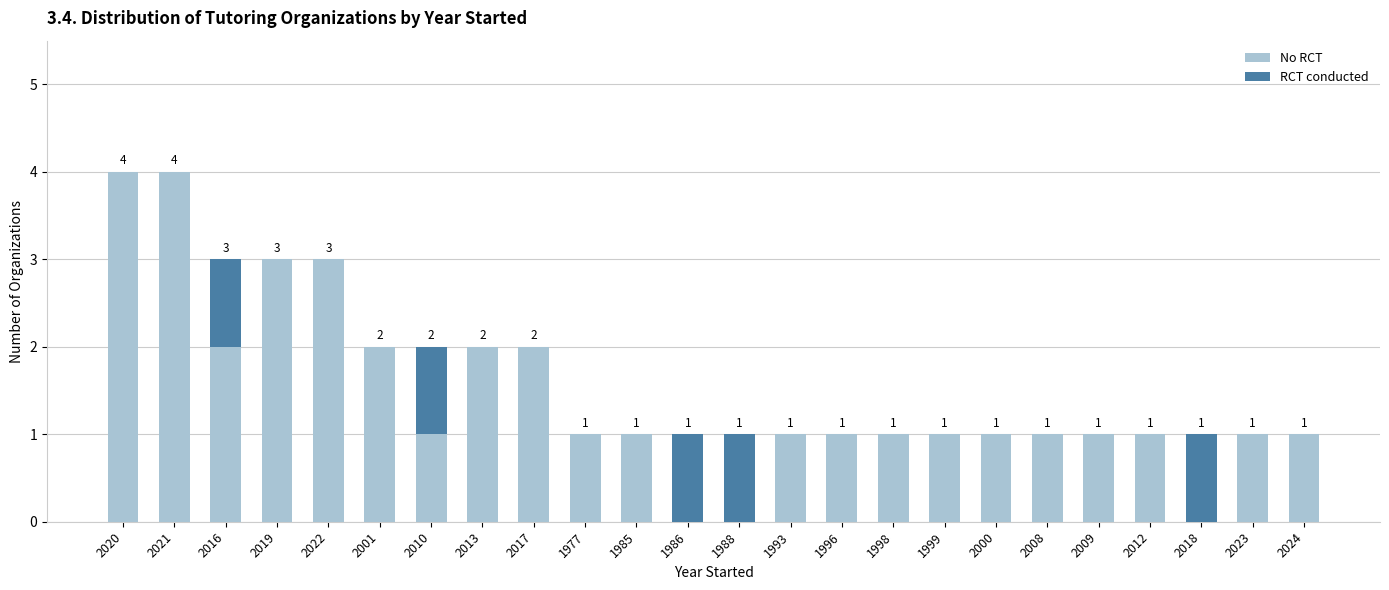

Is it true that No RCT equals 1 at 2019?

False